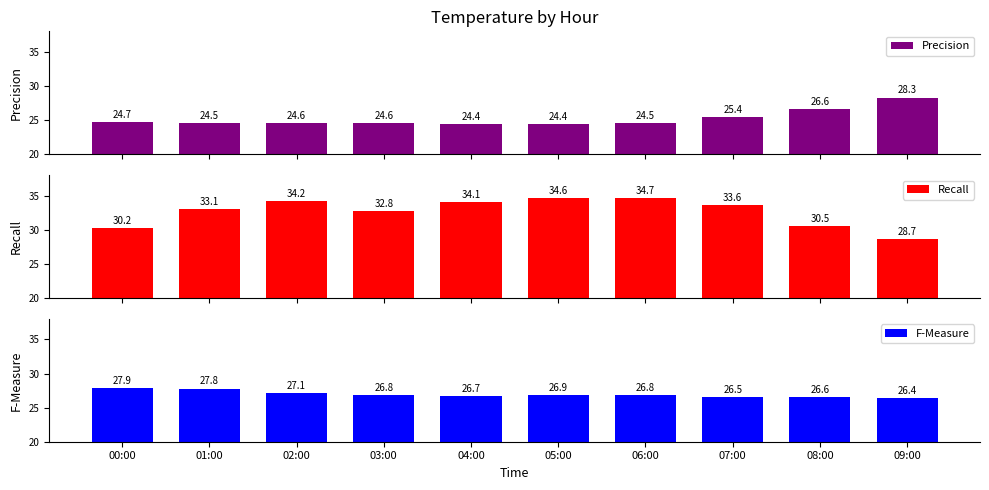

The value of Precision at 02:00 is 11.2. True or false?

False